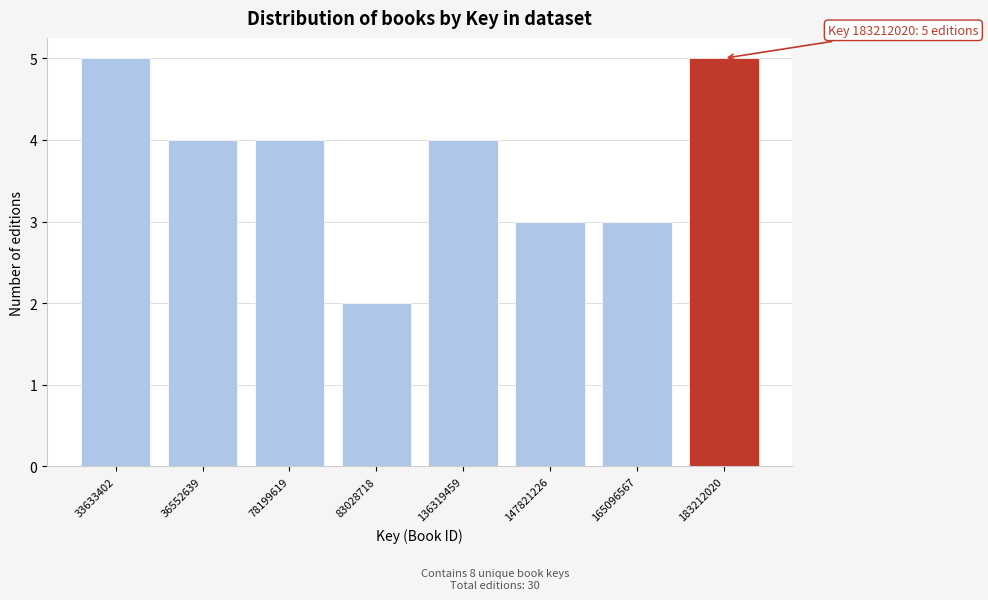

Reading right to left, extract all data points from this chart.

5	3	3	4	2	4	4	5